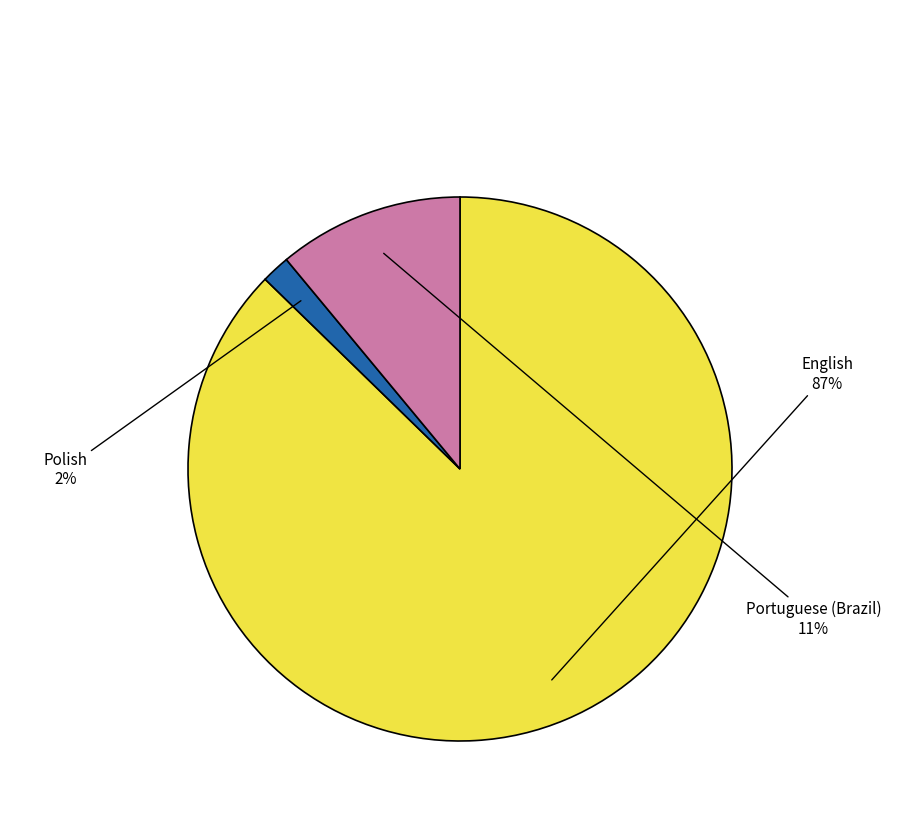

To the nearest percent, what is the combined percentage of Polish and English?

89%